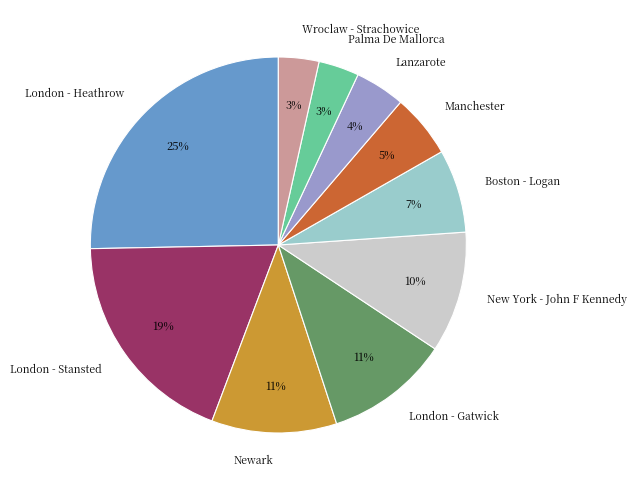

True or false: London - Heathrow accounts for 25% of the total.

True